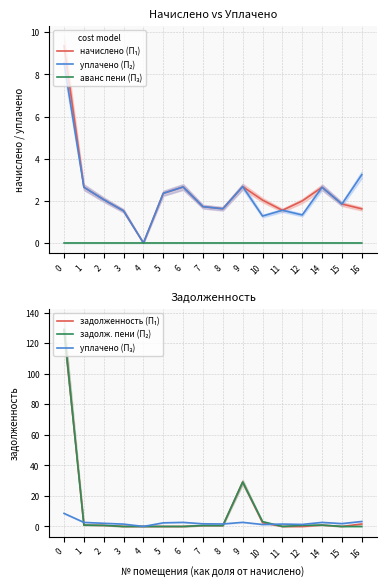

True or false: уплачено (П₃) has a value of 2.7 at 6.

True